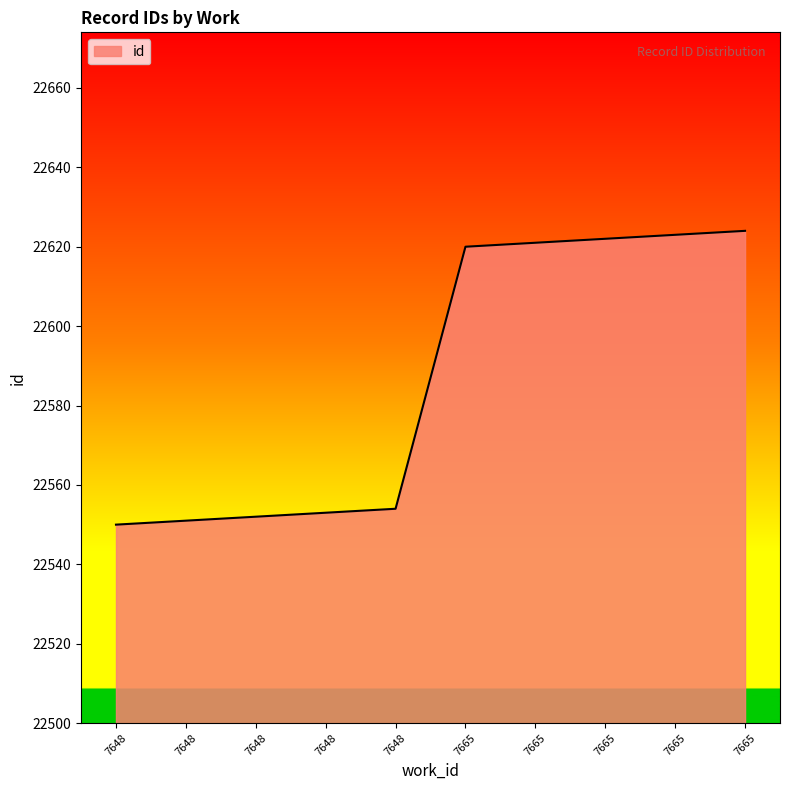

Reading right to left, transcribe all the data shown in this chart.

22624	22623	22622	22621	22620	22554	22553	22552	22551	22550